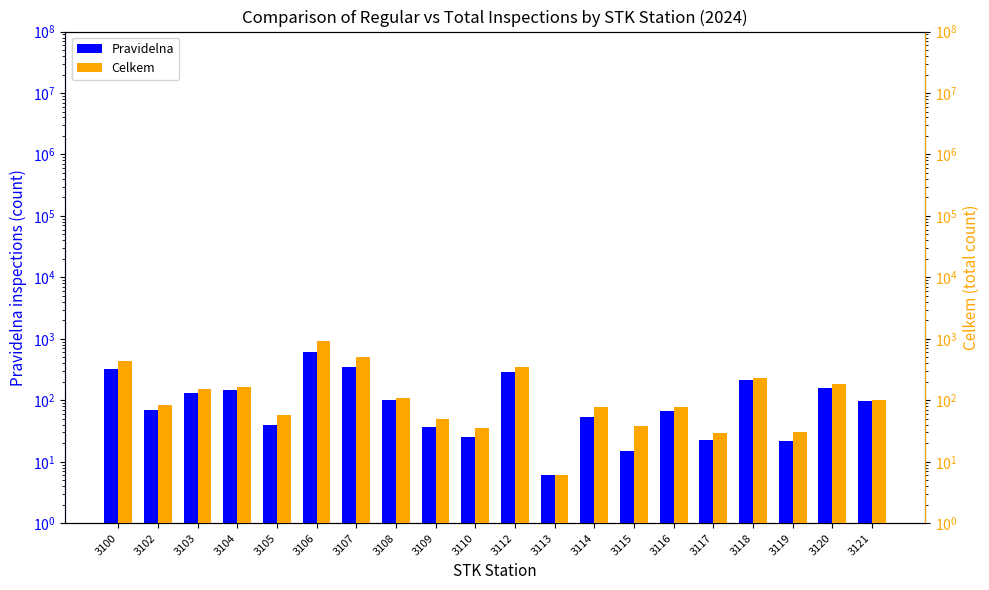

Reading left to right, list all the values displayed in this chart.

Pravidelna: 3100=318	3102=70	3103=130	3104=147	3105=40	3106=603	3107=350	3108=101	3109=37	3110=25	3112=284	3113=6	3114=54	3115=15	3116=68	3117=23	3118=213	3119=22	3120=161	3121=96
Celkem: 3100=442	3102=83	3103=155	3104=166	3105=58	3106=936	3107=499	3108=109	3109=50	3110=35	3112=354	3113=6	3114=77	3115=38	3116=77	3117=29	3118=232	3119=30	3120=185	3121=101